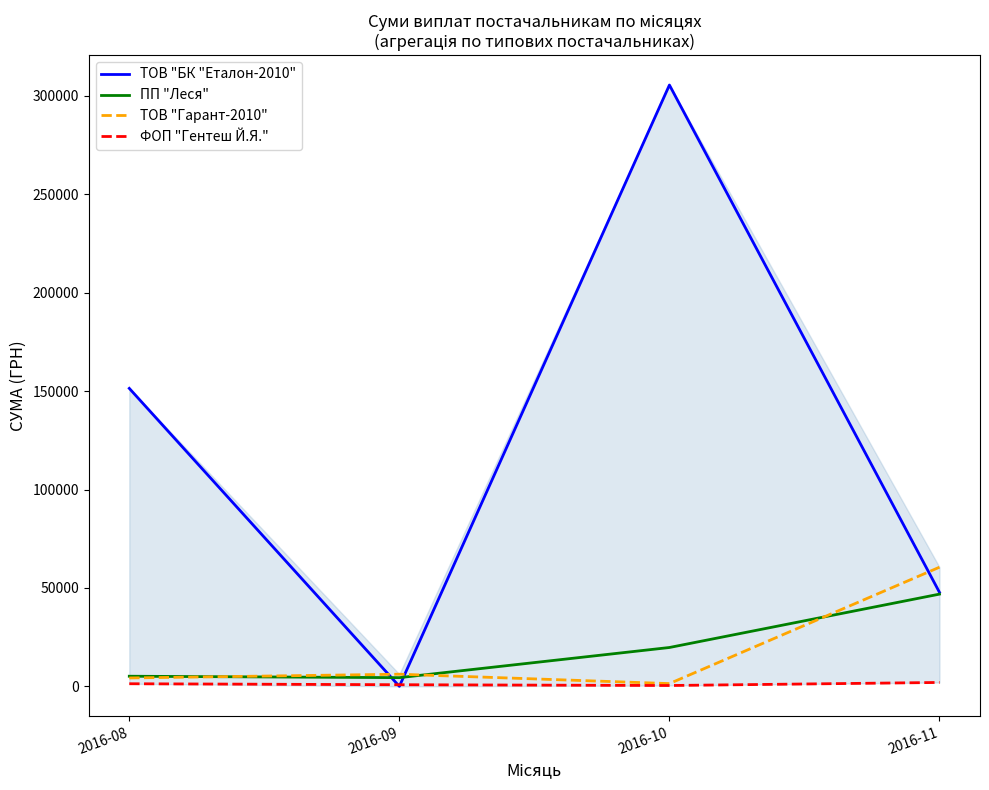

Rank the categories by ПП "Леся" value from lowest to highest.

2016-09, 2016-08, 2016-10, 2016-11